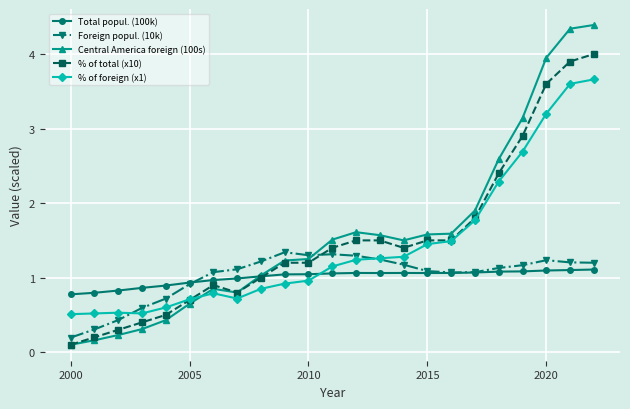

Which series has the largest range (max minus min)?

Central America foreign (100s)